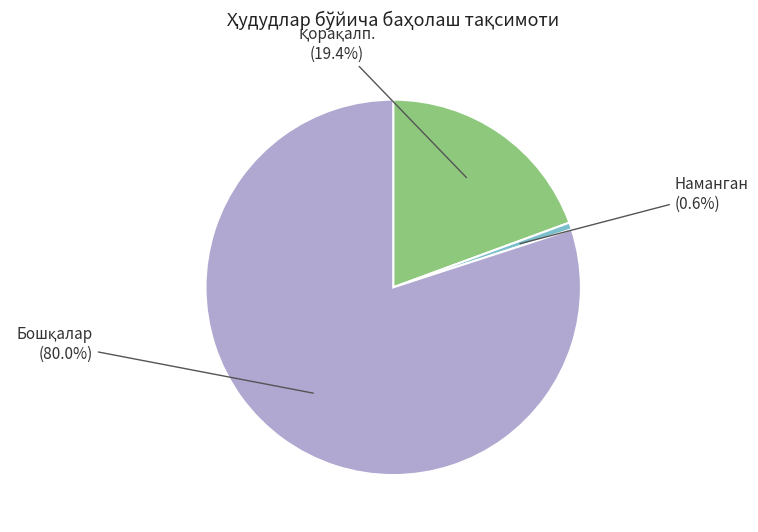

To the nearest percent, what is the difference between the largest and smallest slice percentages?

79%